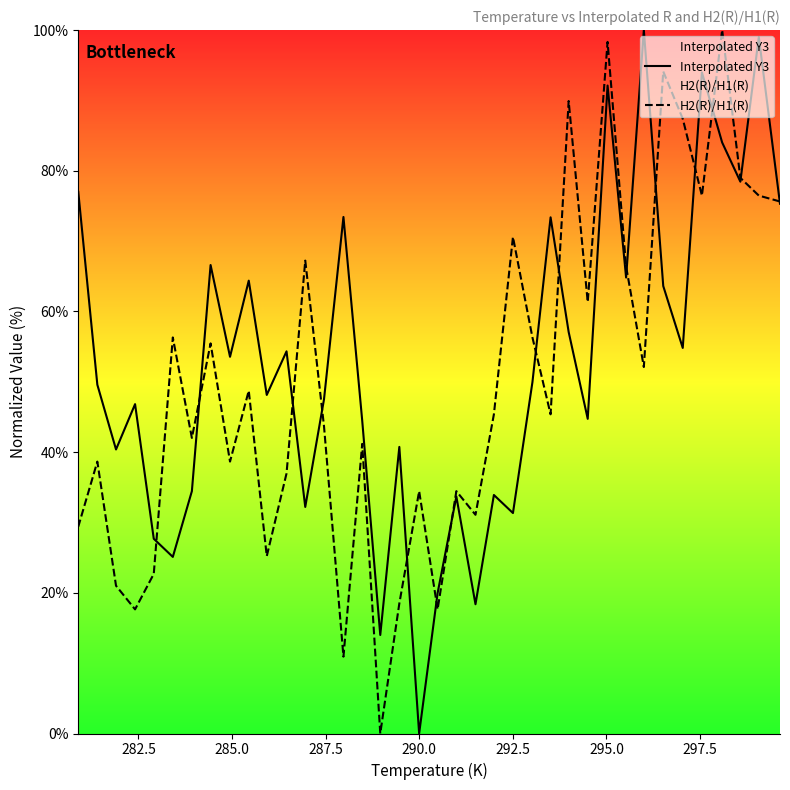

What is the difference between the maximum and minimum values in the Interpolated Y3 series?

100.0